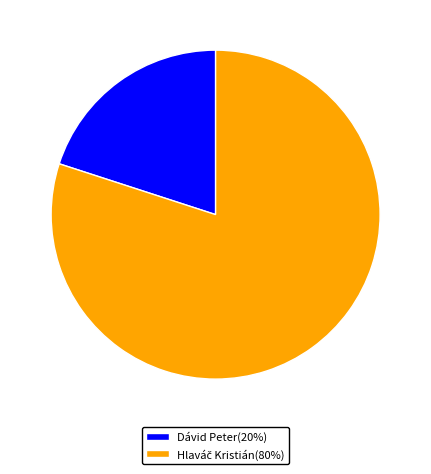

What is the smallest slice in the pie chart?

Dávid Peter